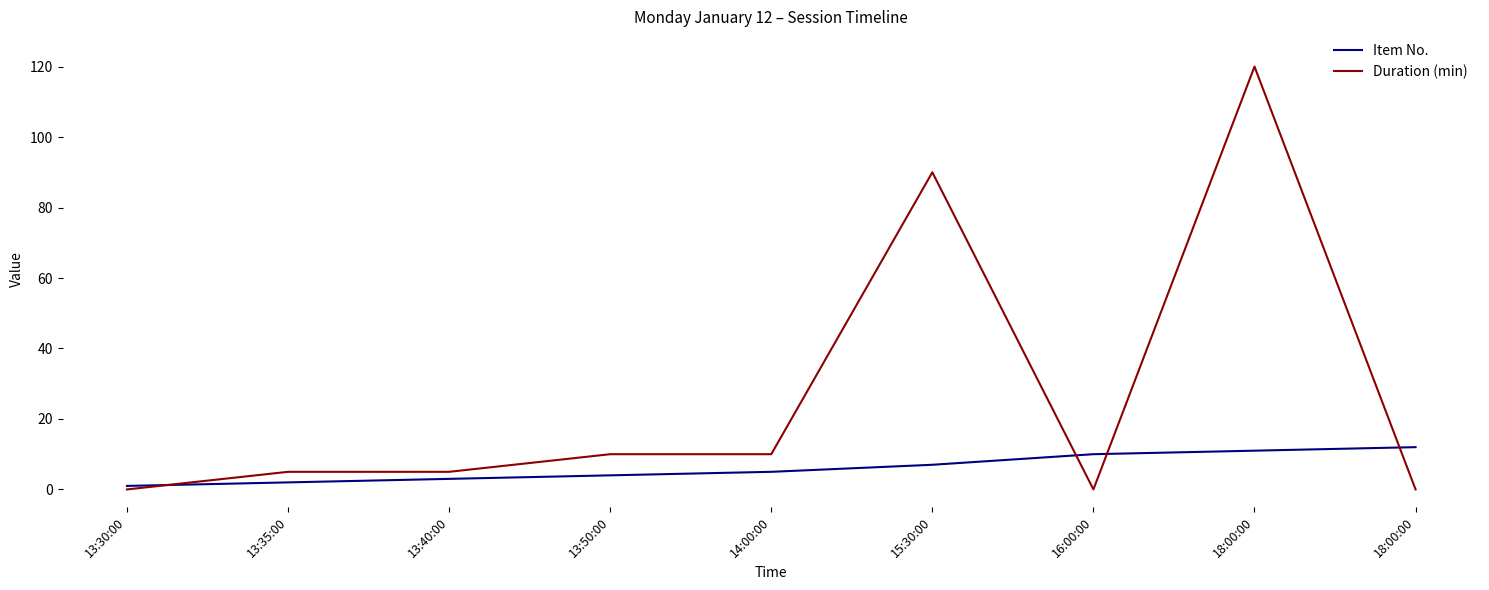

What are all the series names shown in the legend?

Item No., Duration (min)